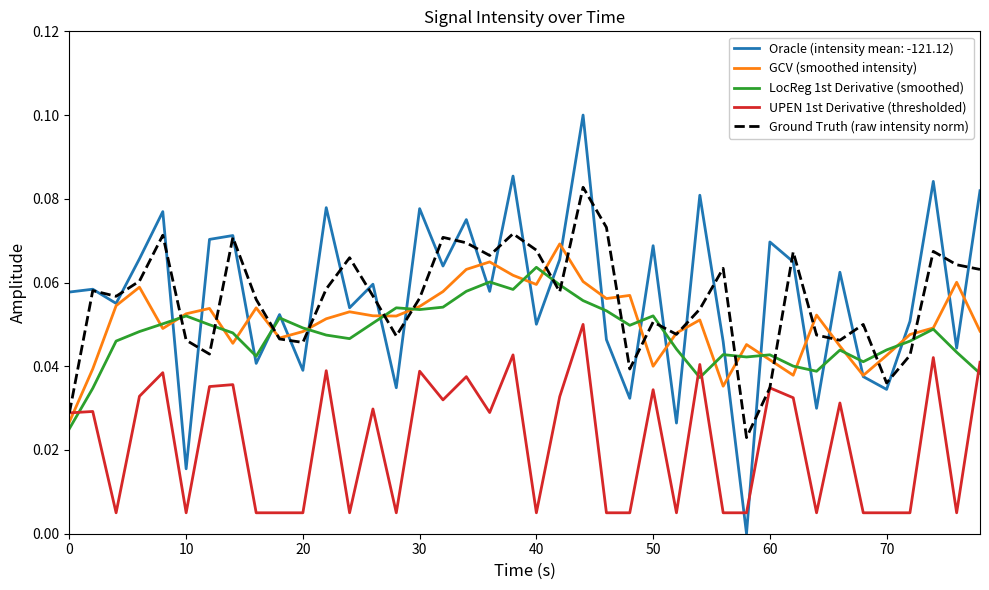

Which series has the widest spread of values?

Oracle (intensity mean: -121.12)